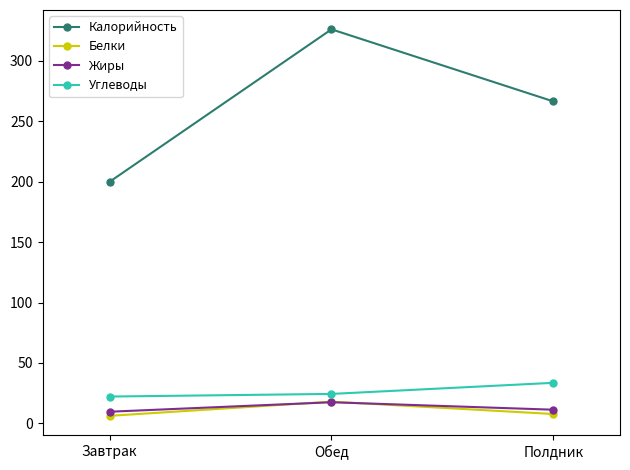

What is the difference between the maximum and minimum values in the Белки series?

11.7